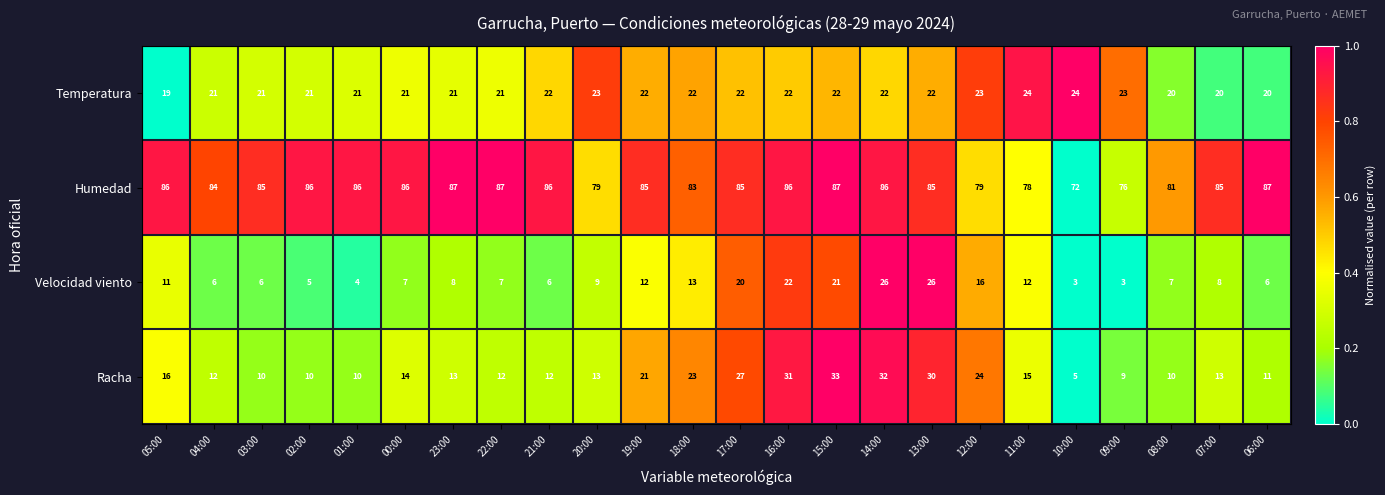

List the series in order of their peak value, highest first.

Humedad, Racha, Velocidad viento, Temperatura